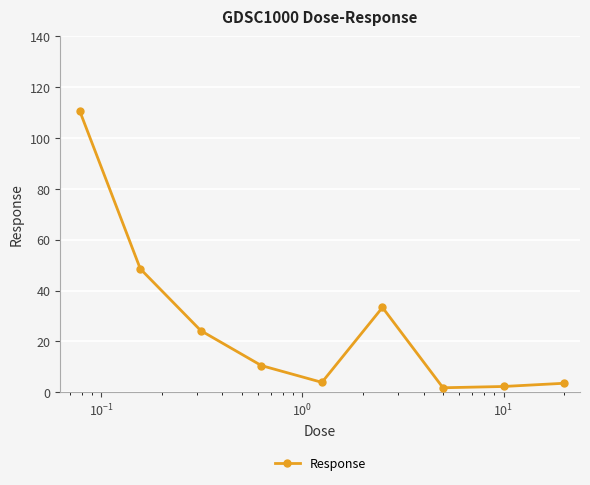

What is the difference between the second highest and minimum values?

46.8